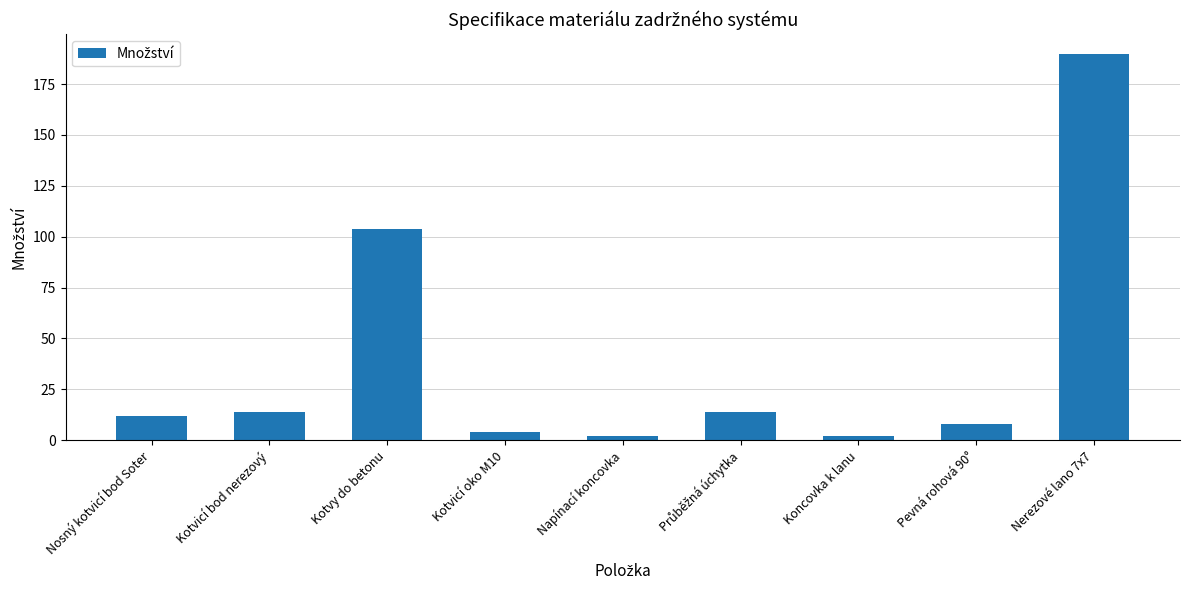

What is the label of the 7th bar from the right?

Kotvy do betonu